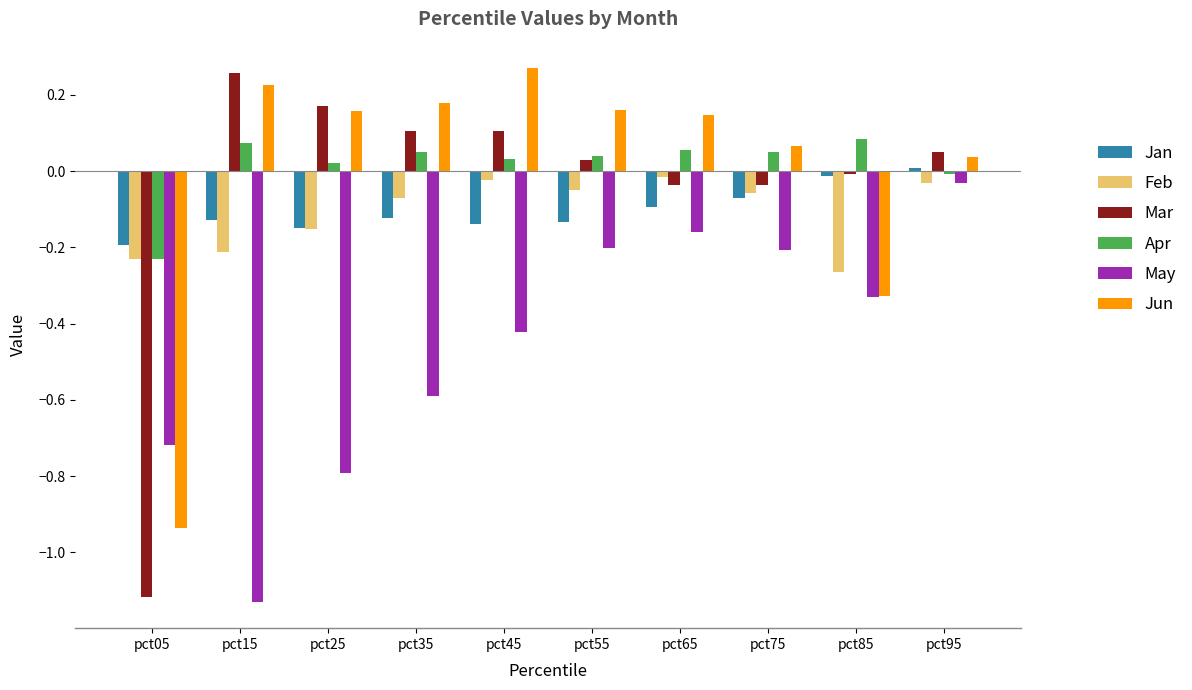

Which series has the largest range (max minus min)?

Mar